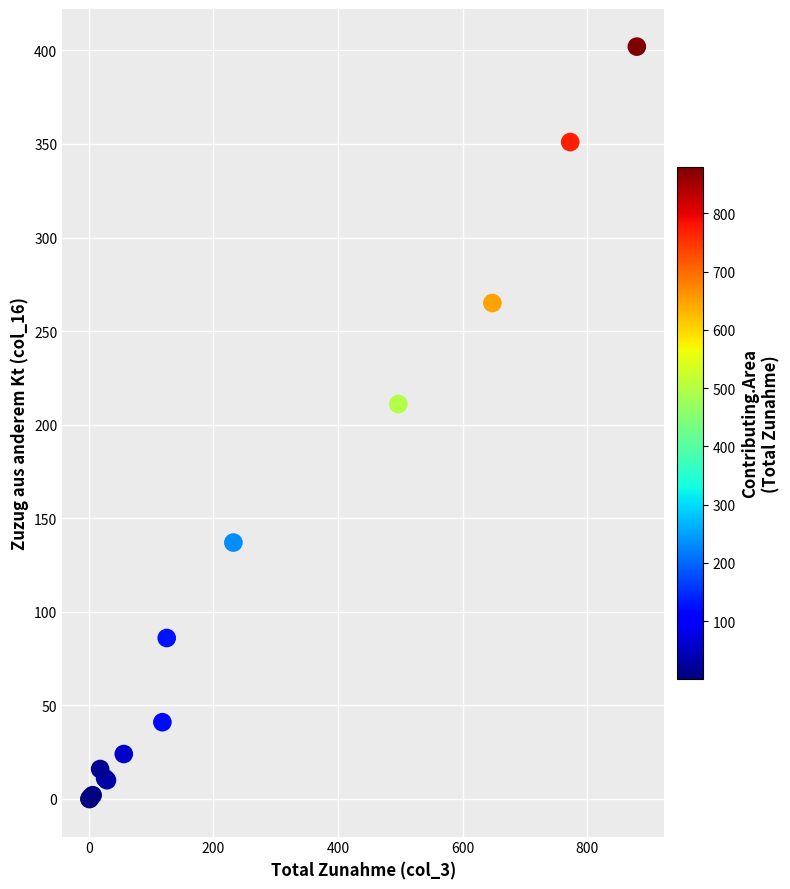

What Y value in the scatter plot is closest to 201?

211